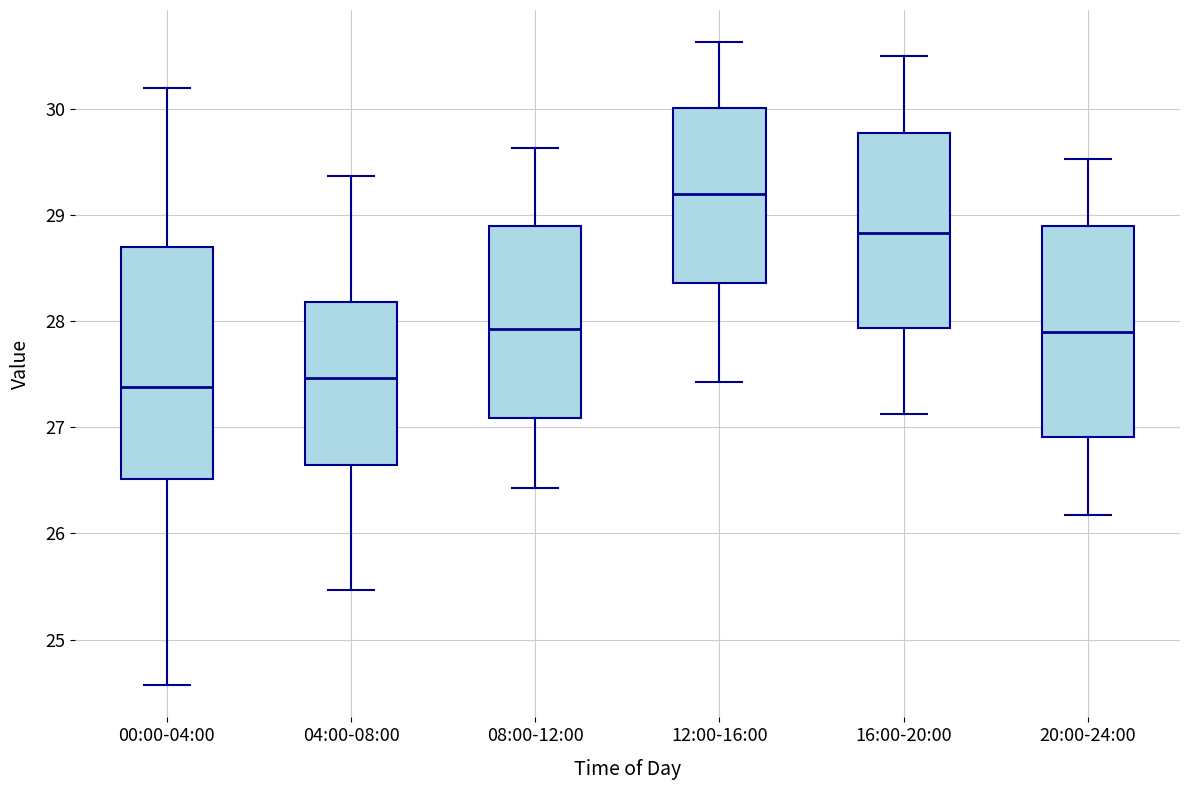

Where is the upper edge of the box for 20:00-24:00 on the y-axis? The values are not printed on the chart, so give them approximately, as read against the axis.

28.9